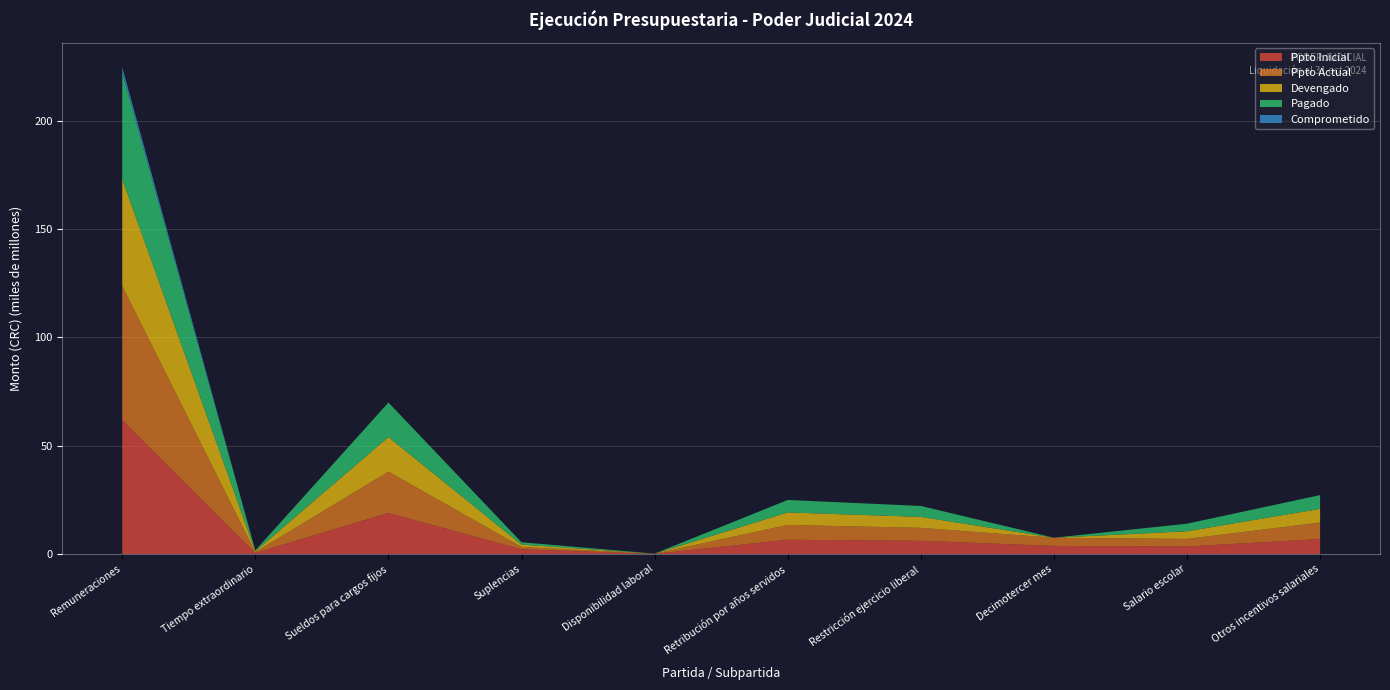

Reading left to right, transcribe all the data shown in this chart.

Ppto Inicial: 61910653515.0	470218713.0	18931844545.0	2141063903.0	64905789.0	6568448810.0	6070815336.0	3717557001.0	3450712522.0	6912674387.0
Ppto Actual: 61910586796.0	392218713.0	19096844545.0	1105063903.0	39905789.0	6841248810.0	5992234330.0	3767557001.0	3512712522.0	7572674387.0
Devengado: 49253157440.6	392214405.3	15949517454.3	1078862483.6	30637123.6	5761038550.1	5055087732.0	10794130.8	3507073268.2	6347598727.0
Pagado: 49253157440.6	392214405.3	15949517454.3	1078862483.6	30637123.6	5761038550.1	5055087732.0	10794130.8	3507073268.2	6347598727.0
Comprometido: 2462078943.3	0.0	0.0	0.0	0.0	0.0	0.0	0.0	0.0	0.0